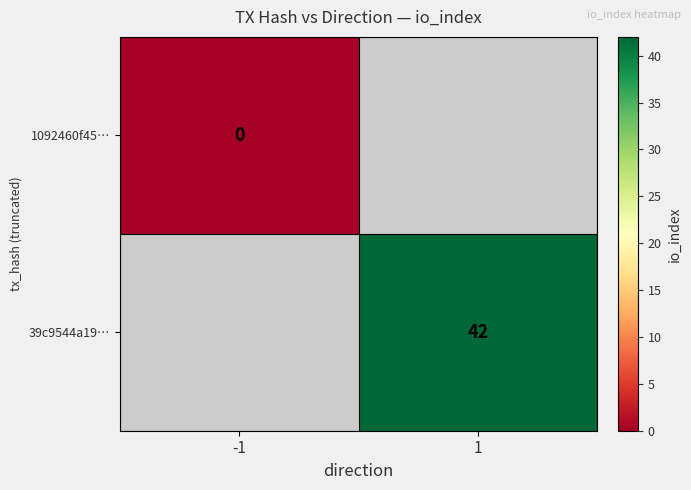

Is the value of 1092460f45… at -1 greater than the value of 39c9544a19… at 1?

No